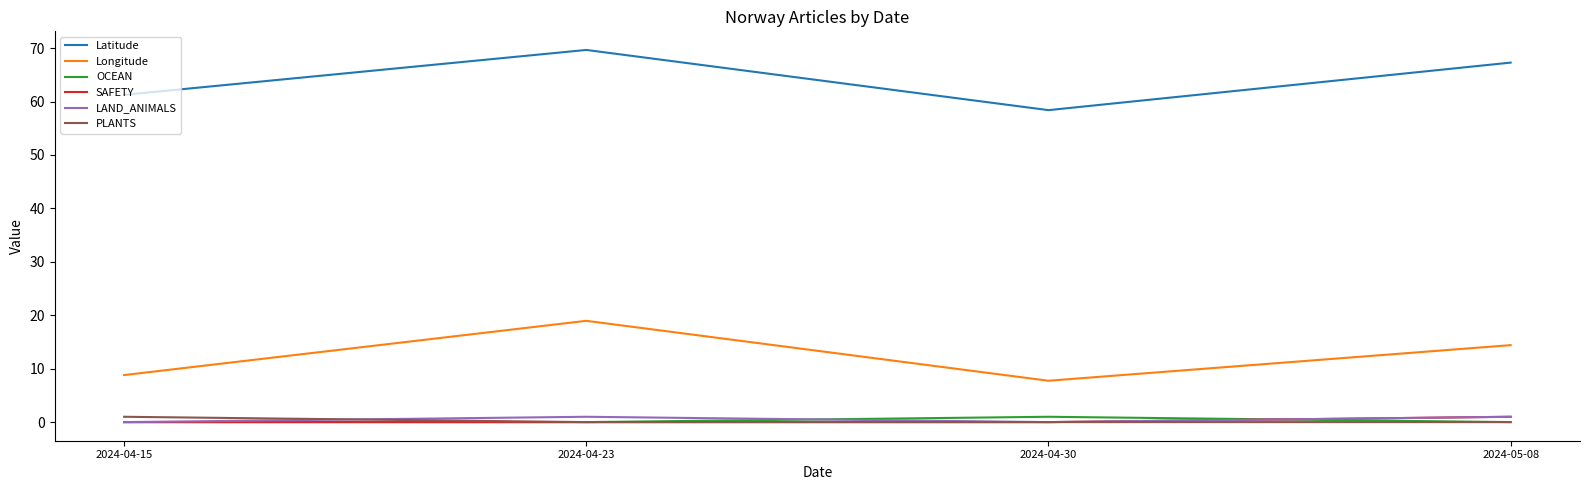

Reading right to left, transcribe all the data shown in this chart.

Latitude: 2024-05-08=67.3	2024-04-30=58.4	2024-04-23=69.6	2024-04-15=61.2
Longitude: 2024-05-08=14.4	2024-04-30=7.7	2024-04-23=19.0	2024-04-15=8.8
OCEAN: 2024-05-08=0.0	2024-04-30=1.0	2024-04-23=0.0	2024-04-15=0.0
SAFETY: 2024-05-08=1.0	2024-04-30=0.0	2024-04-23=0.0	2024-04-15=0.0
LAND_ANIMALS: 2024-05-08=1.0	2024-04-30=0.0	2024-04-23=1.0	2024-04-15=0.0
PLANTS: 2024-05-08=0.0	2024-04-30=0.0	2024-04-23=0.0	2024-04-15=1.0